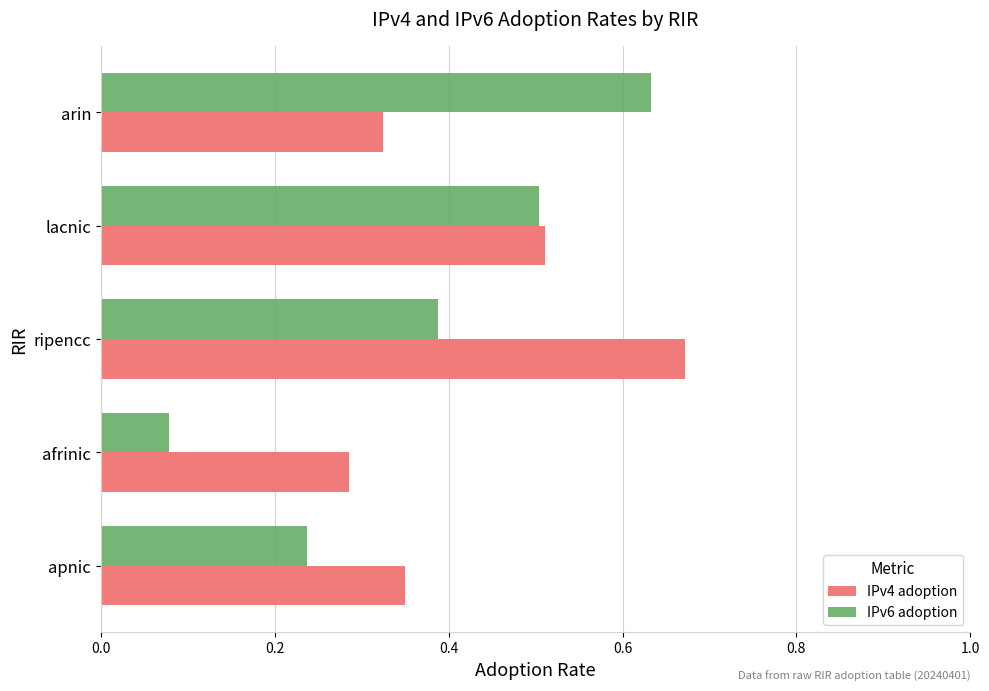

What is the sum of all IPv4 adoption values?

2.1